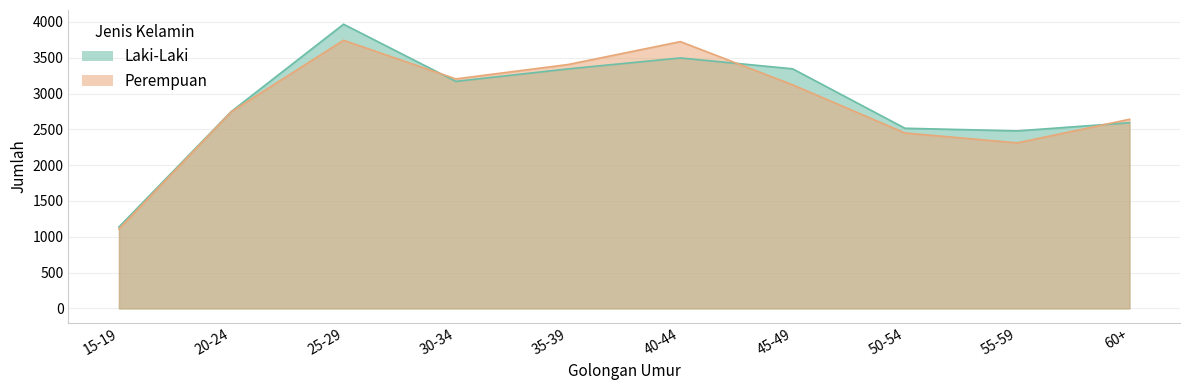

At which label does Perempuan first exceed 3123?

25-29